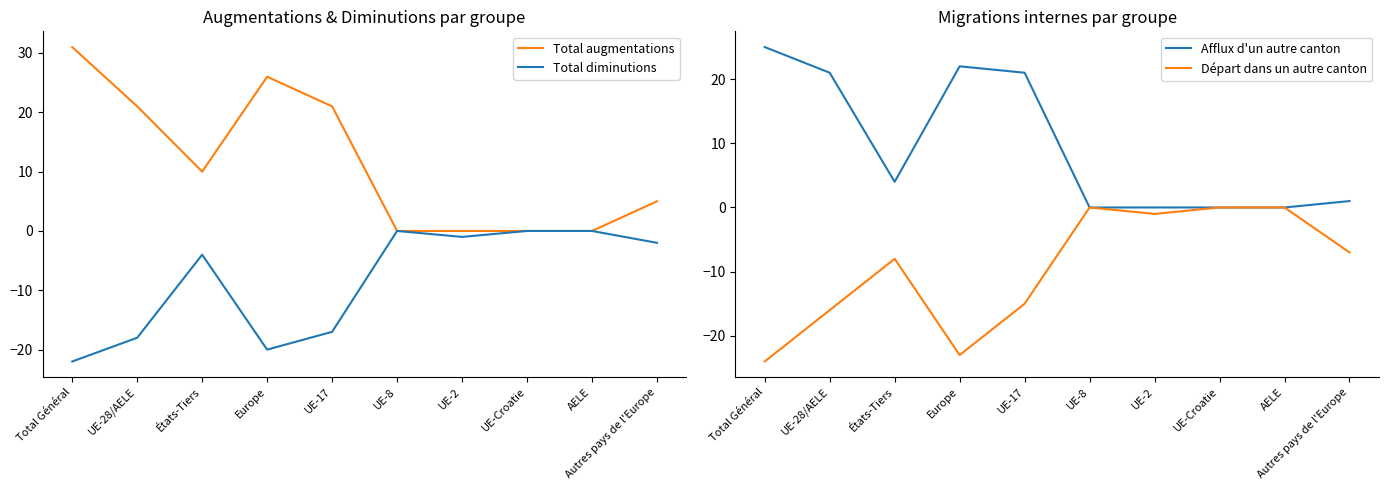

The value of Total augmentations at Europe is 45. True or false?

False